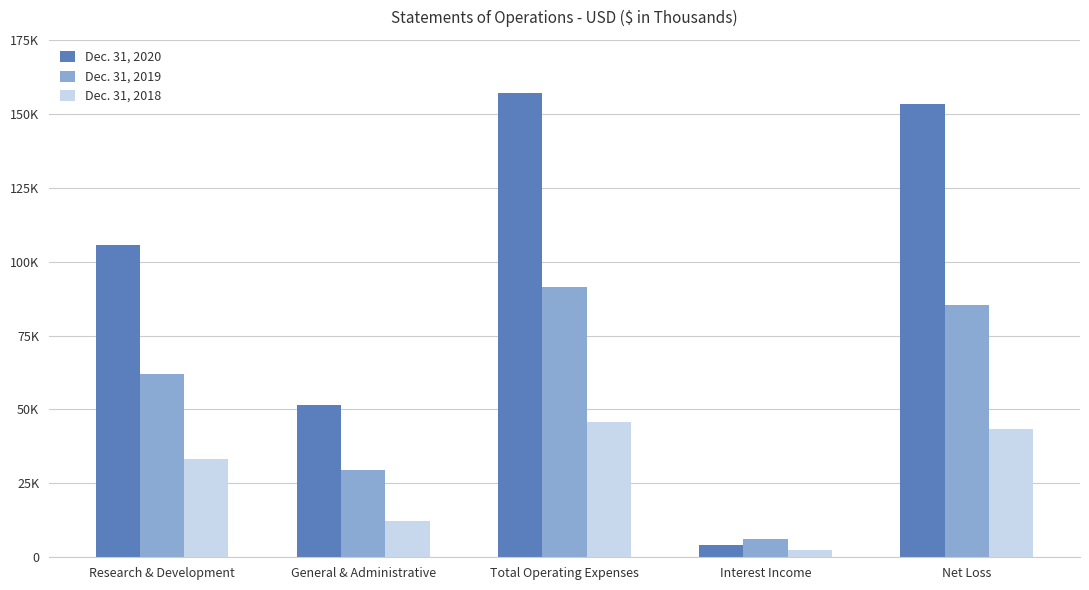

Reading left to right, what are all the values shown in this chart?

Dec. 31, 2020: Research & Development=105533	General & Administrative=51524	Total Operating Expenses=157057	Interest Income=4313	Net Loss=153480
Dec. 31, 2019: Research & Development=61858	General & Administrative=29560	Total Operating Expenses=91418	Interest Income=6201	Net Loss=85372
Dec. 31, 2018: Research & Development=33287	General & Administrative=12434	Total Operating Expenses=45721	Interest Income=2375	Net Loss=43538